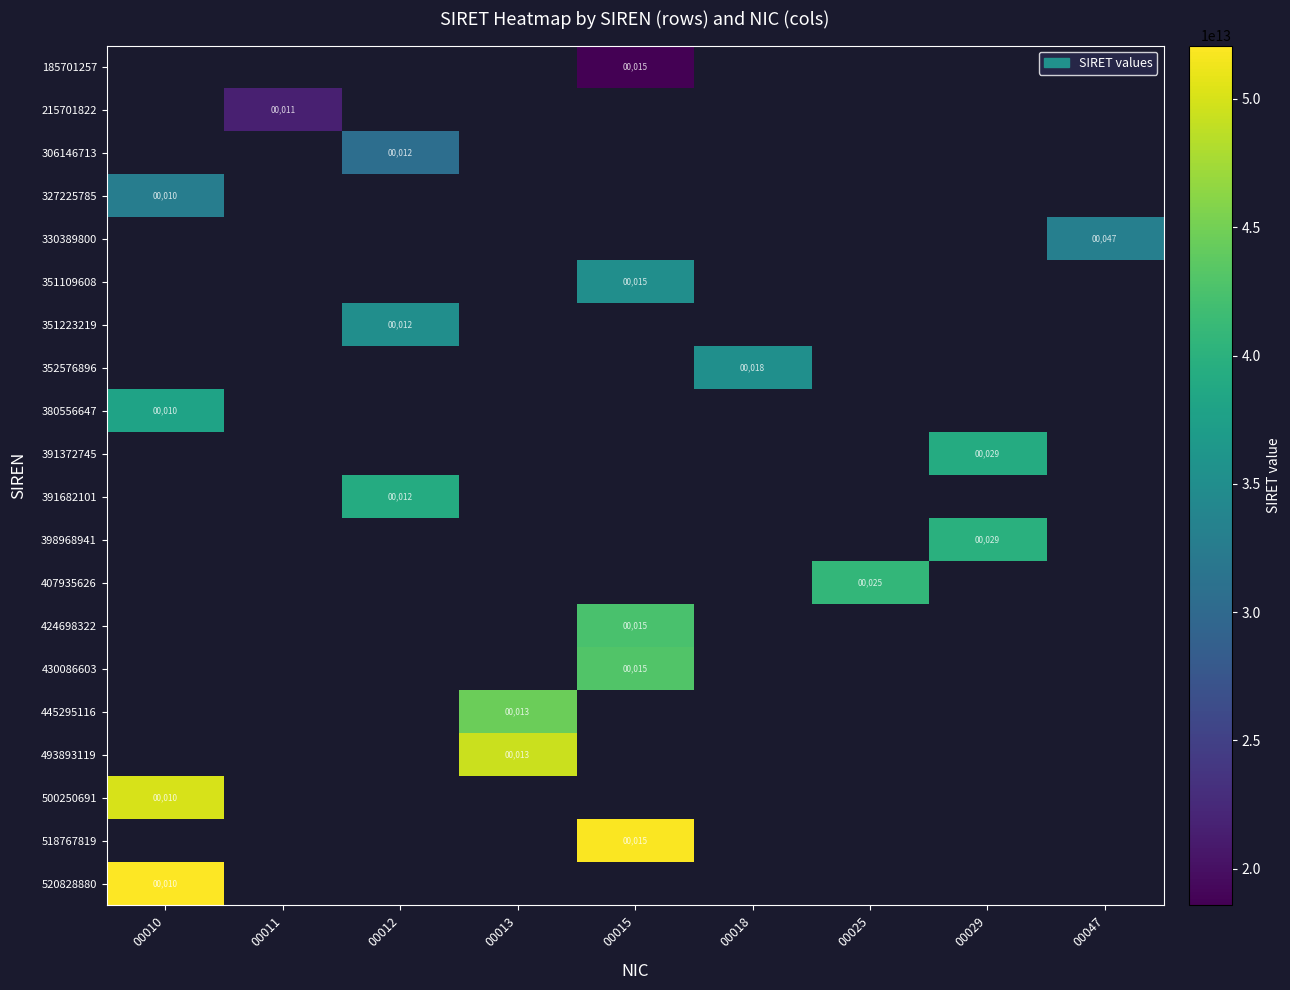

How many data points does each series have?

9